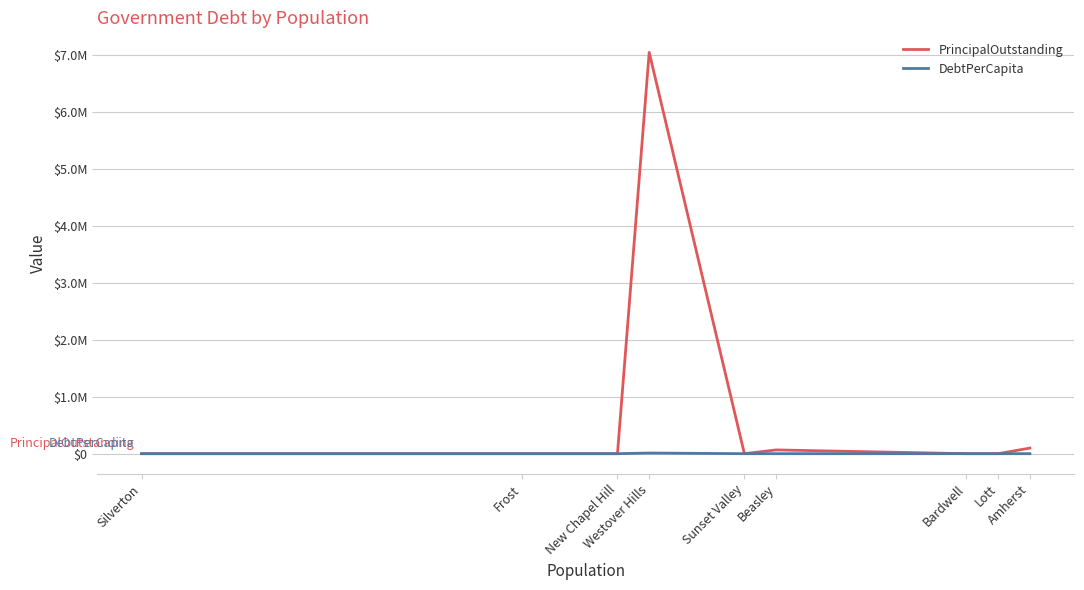

What is the average value of the PrincipalOutstanding series?

801032.2